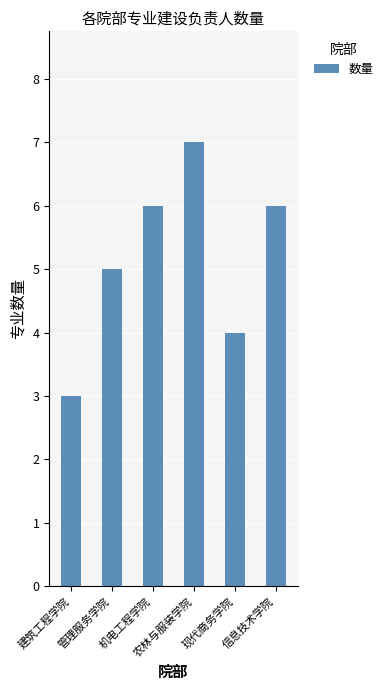

What is the sum of the values at 机电工程学院 and 农林与服装学院?

13